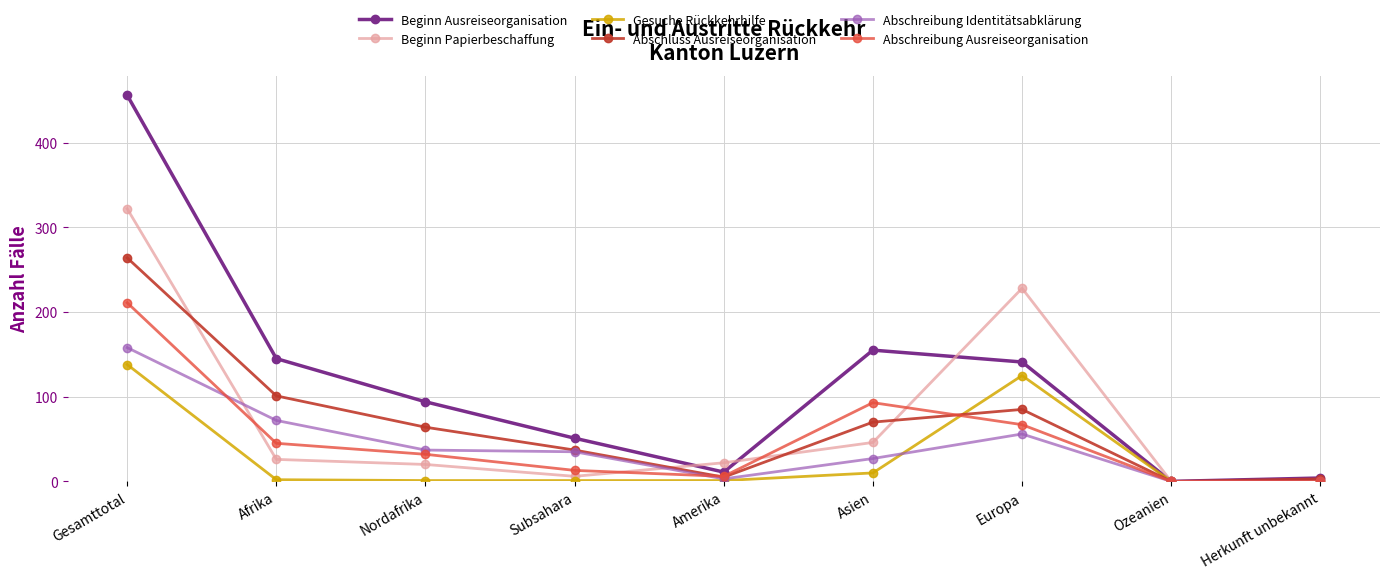

What is the sum of the Gesuche Rückkehrhilfe values at Asien and Europa?

135